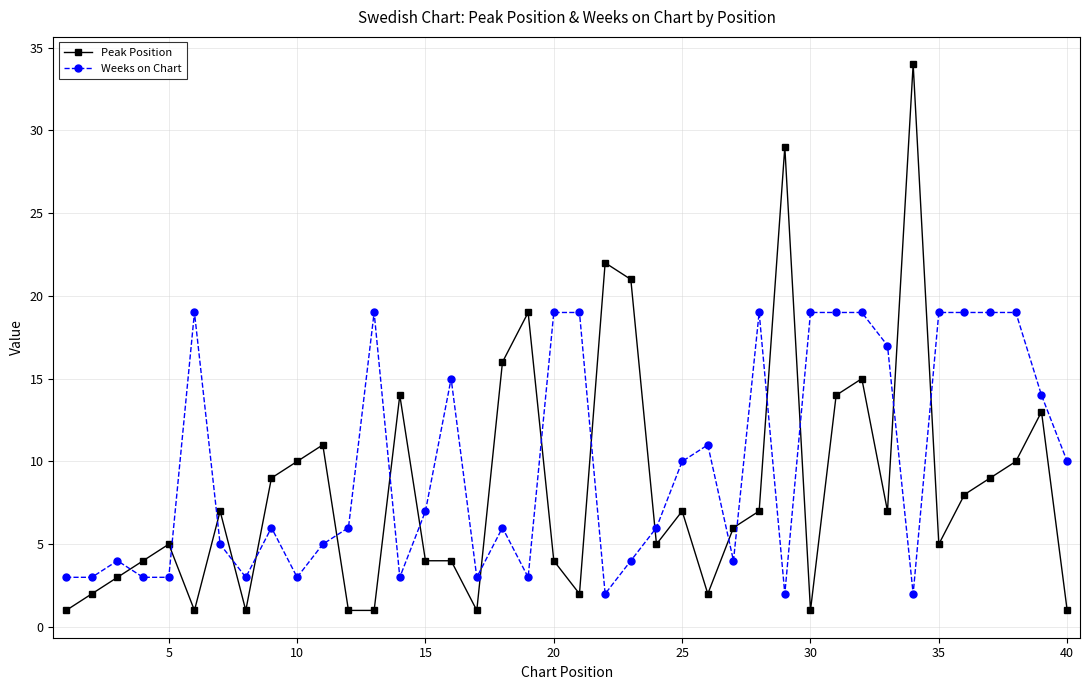

What is the difference between the maximum and minimum values in the Peak Position series?

33